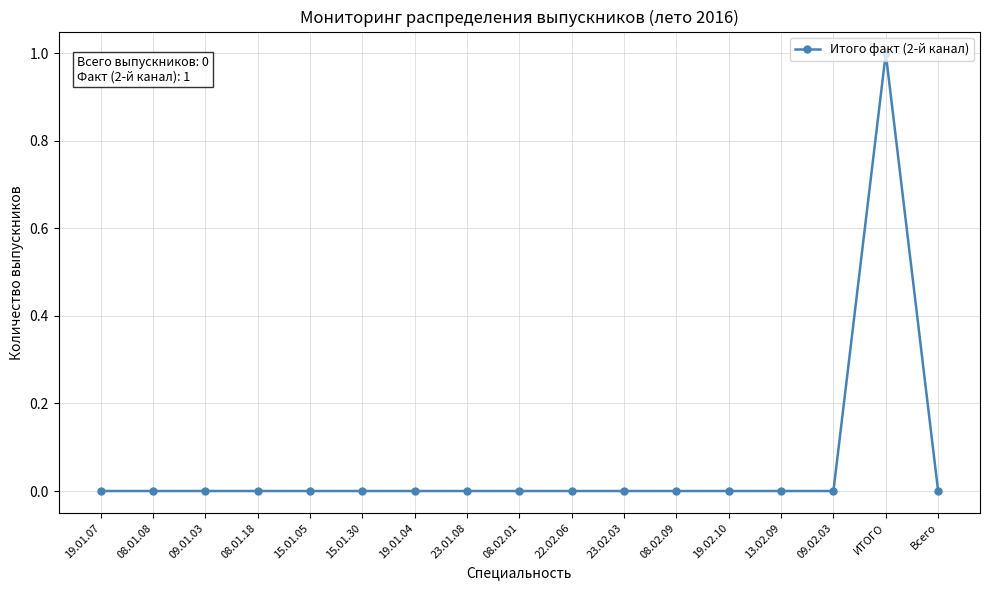

True or false: the data shows 0 at 19.01.04.

True